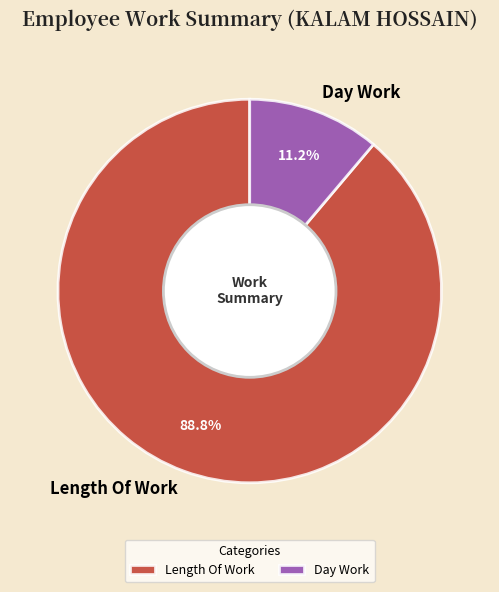

Which category accounts for the majority?

Length Of Work